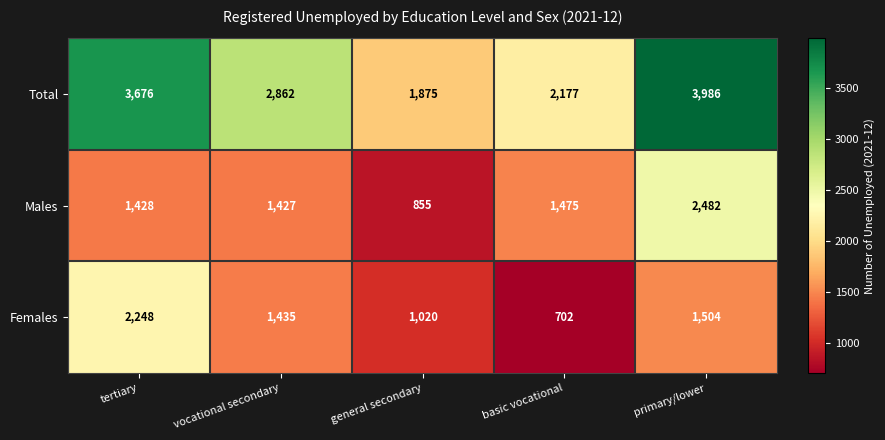

Which series has the largest total across all categories?

Total